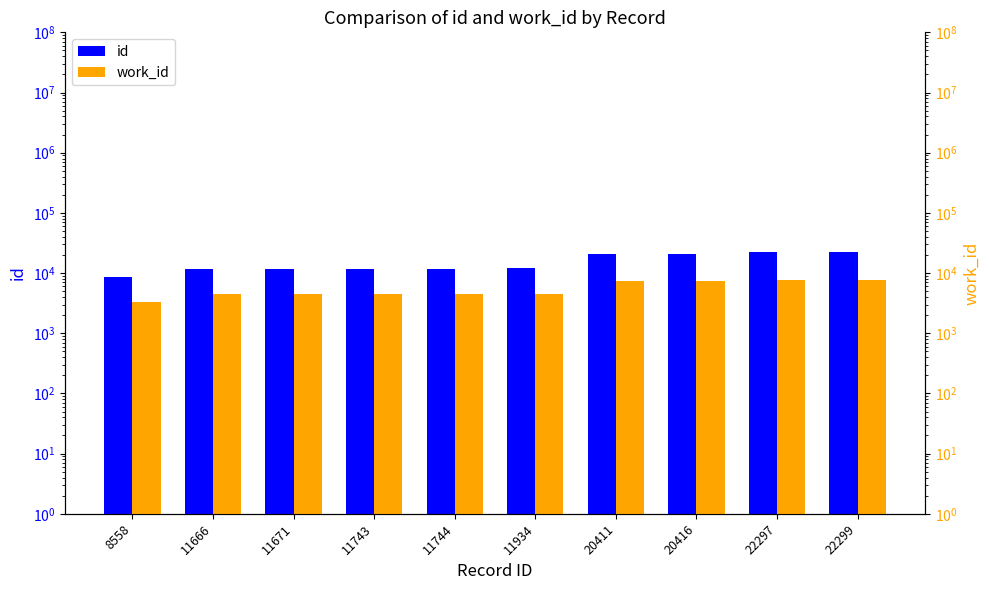

What is the difference between the maximum and minimum values in the work_id series?

4325